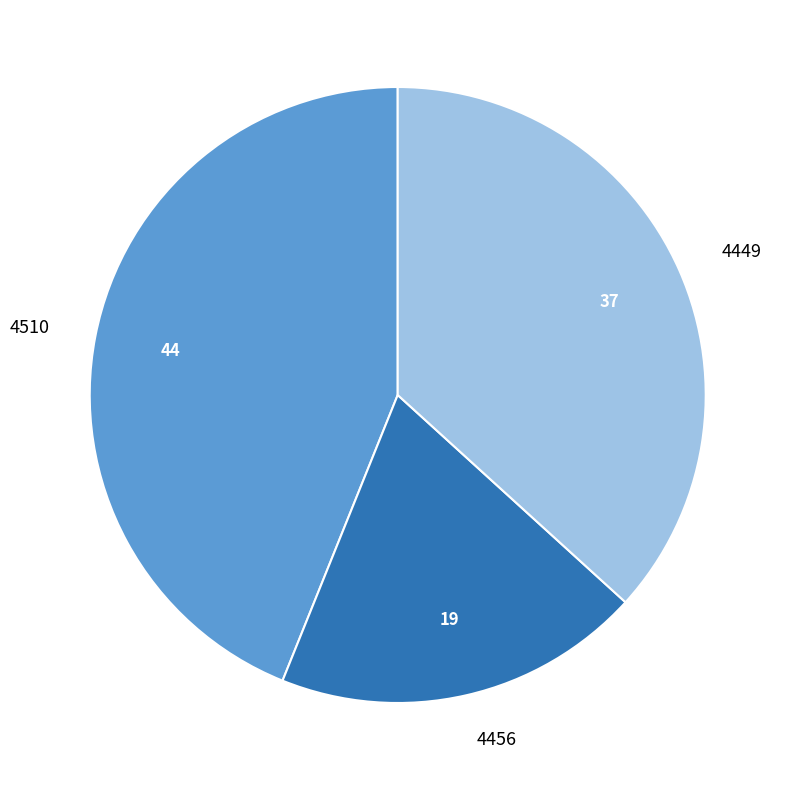

What is the smallest slice in the pie chart?

4456